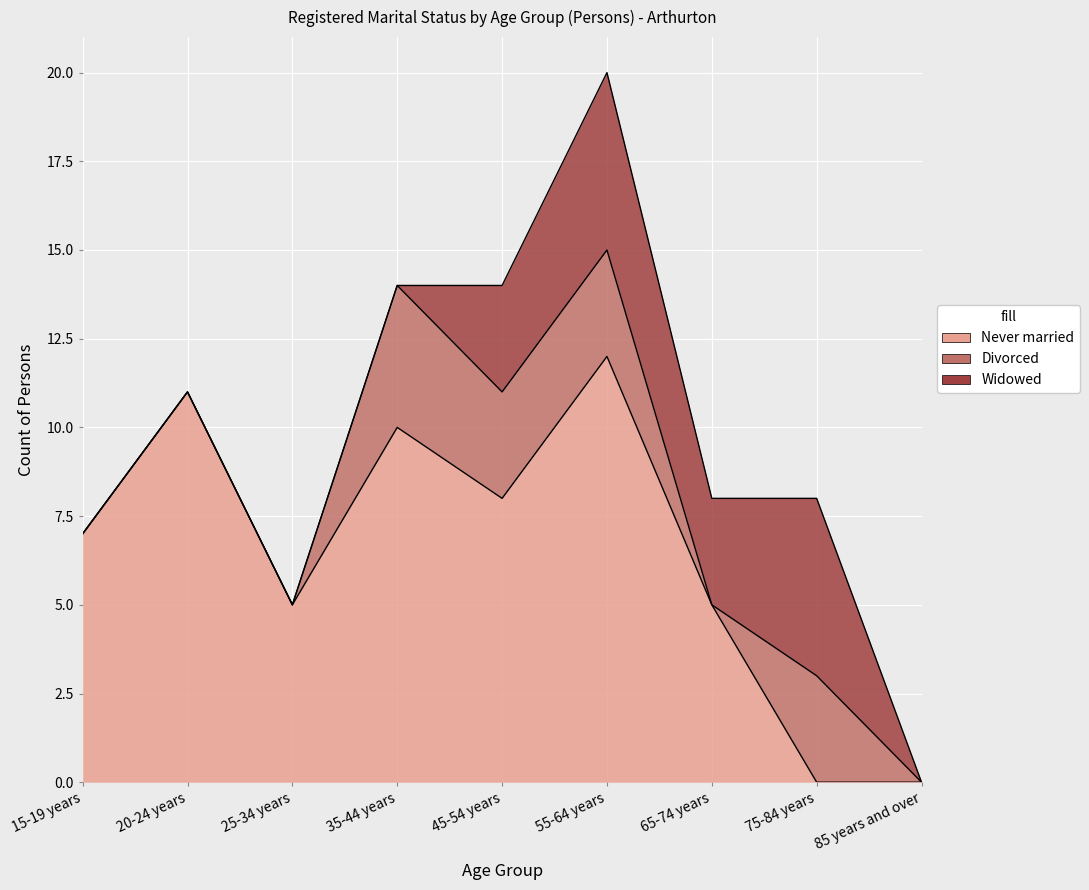

Reading left to right, extract all data points from this chart.

Never married: 15-19 years=7	20-24 years=11	25-34 years=5	35-44 years=10	45-54 years=8	55-64 years=12	65-74 years=5	75-84 years=0	85 years and over=0
Divorced: 15-19 years=0	20-24 years=0	25-34 years=0	35-44 years=4	45-54 years=3	55-64 years=3	65-74 years=0	75-84 years=3	85 years and over=0
Widowed: 15-19 years=0	20-24 years=0	25-34 years=0	35-44 years=0	45-54 years=3	55-64 years=5	65-74 years=3	75-84 years=5	85 years and over=0